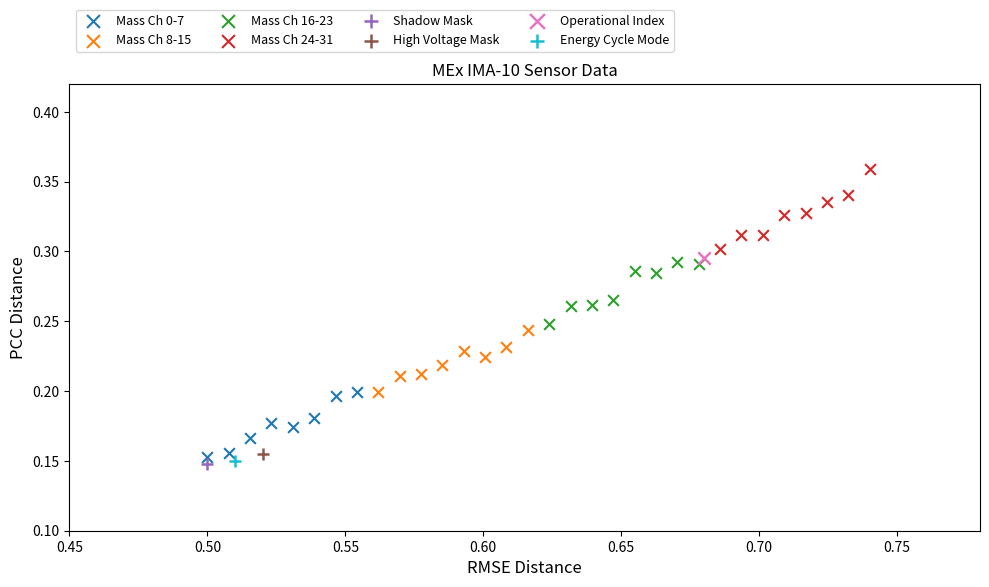

What are all the series names shown in the legend?

Mass Ch 0-7, Mass Ch 8-15, Mass Ch 16-23, Mass Ch 24-31, Shadow Mask, High Voltage Mask, Operational Index, Energy Cycle Mode